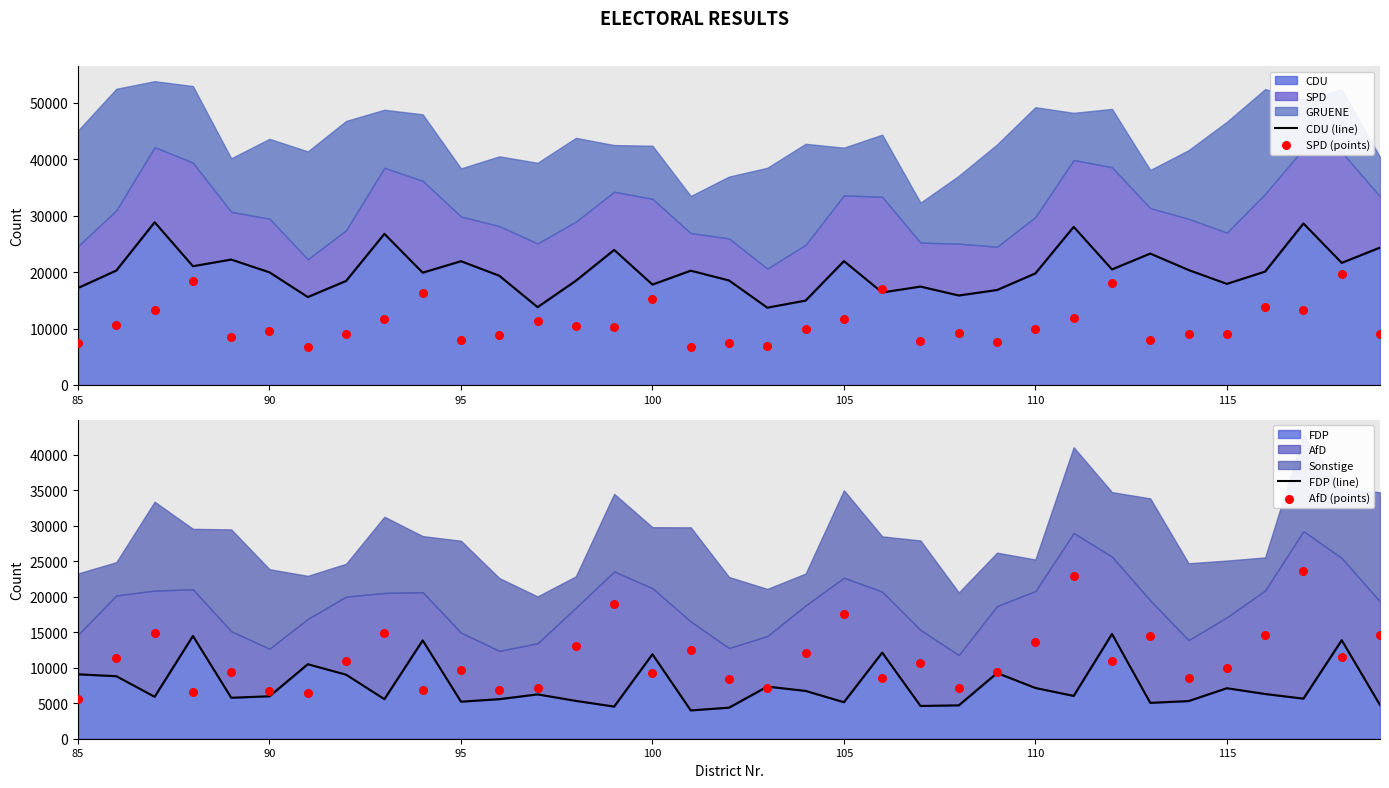

Which series has the largest Y range (max minus min)?

AfD (points)